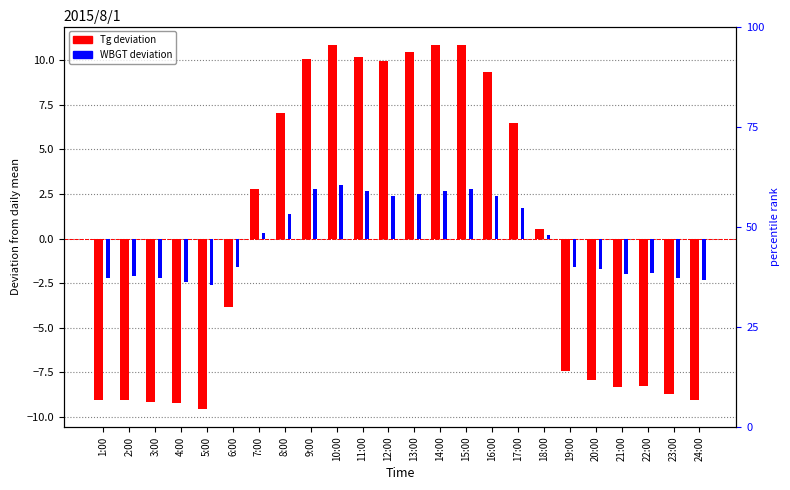

The Tg series shows 10.9 at 14:00. True or false?

True